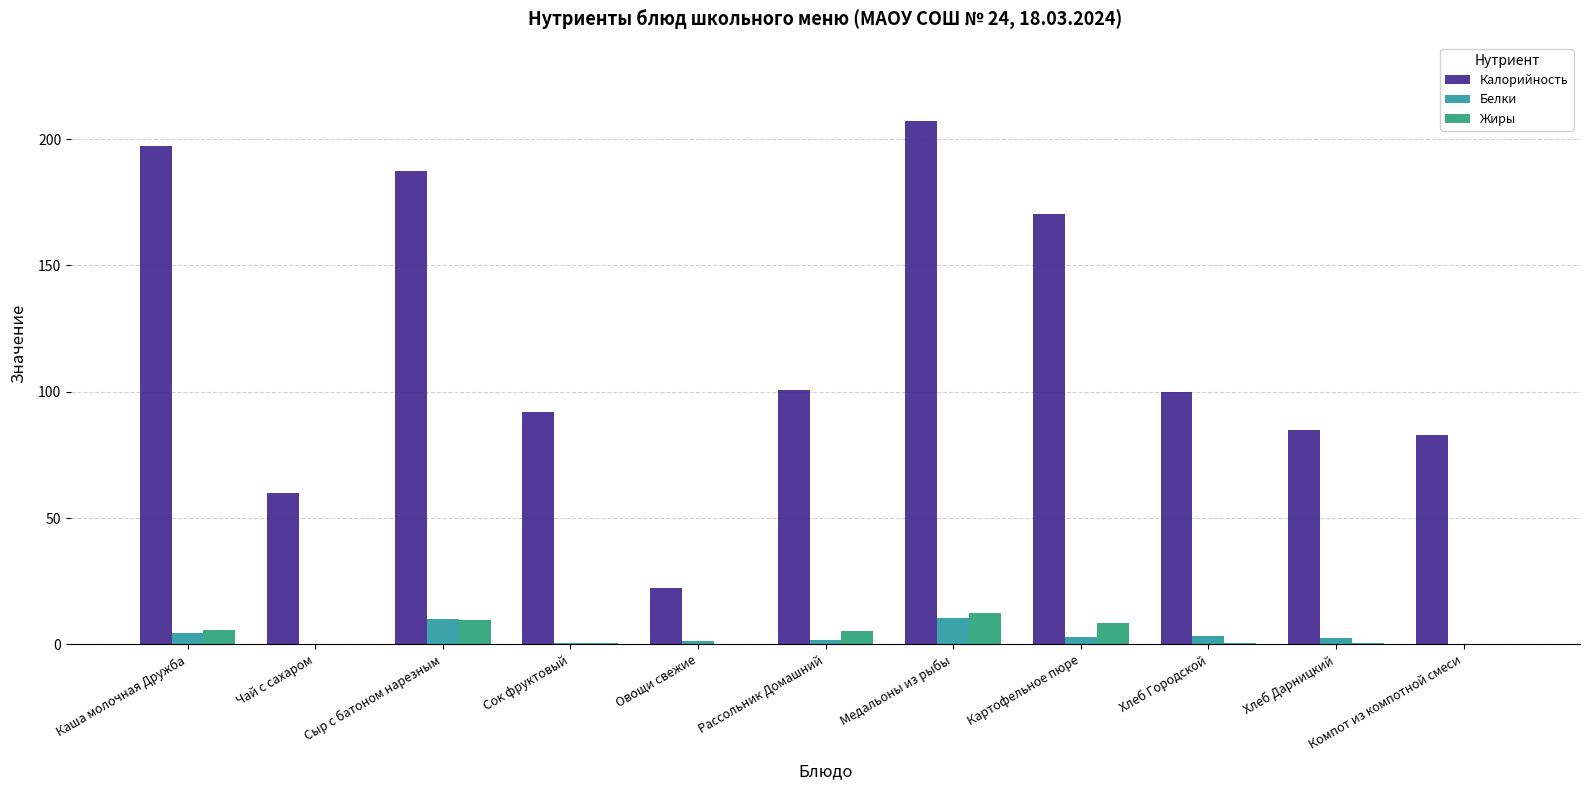

What is the total value across all series at Медальоны из рыбы?

230.3